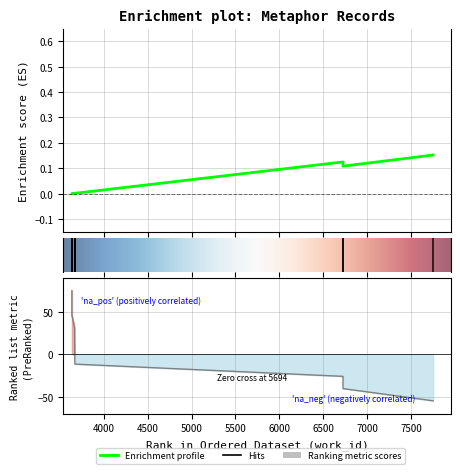

Reading left to right, what are all the values shown in this chart?

0.0	0.0	0.0	0.0	0.0	0.0	0.0	0.1	0.1	0.2